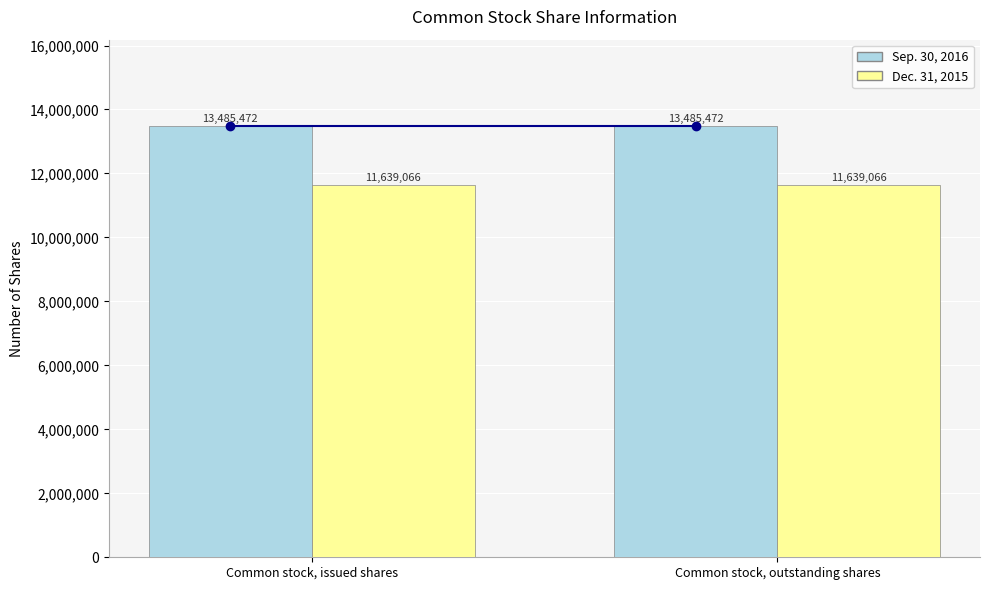

Which series has the largest total across all categories?

Sep. 30, 2016